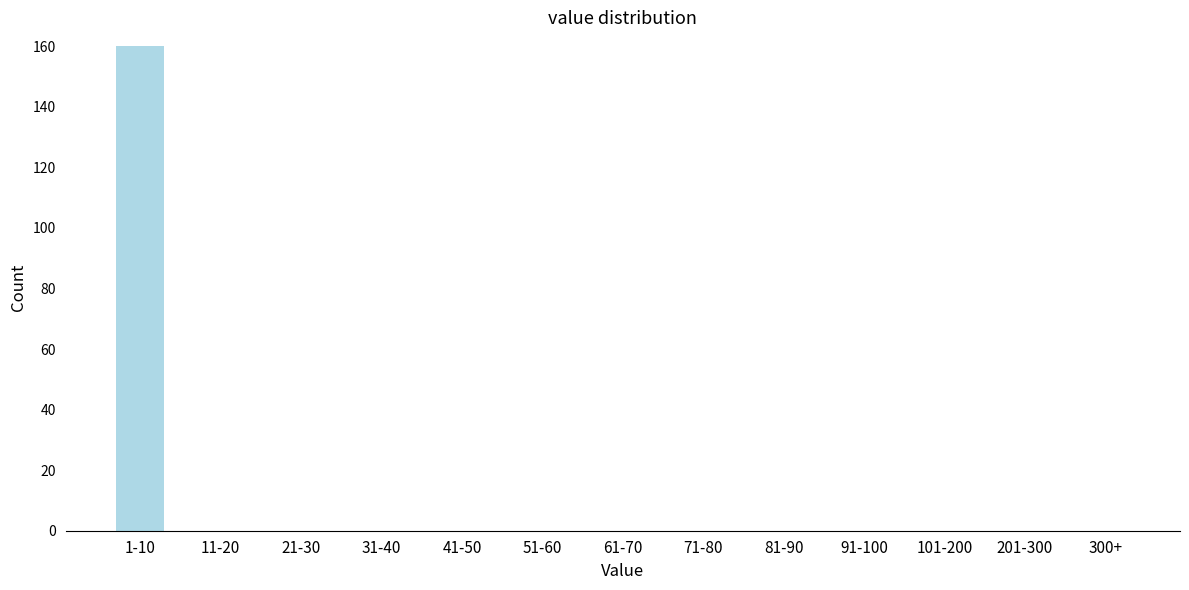

Reading right to left, what are all the values shown in this chart?

300+=0	201-300=0	101-200=0	91-100=0	81-90=0	71-80=0	61-70=0	51-60=0	41-50=0	31-40=0	21-30=0	11-20=0	1-10=160